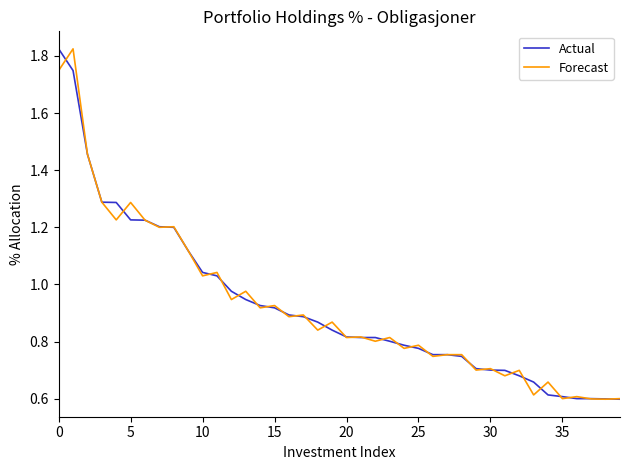

What is the lowest value of the Actual series?

0.6